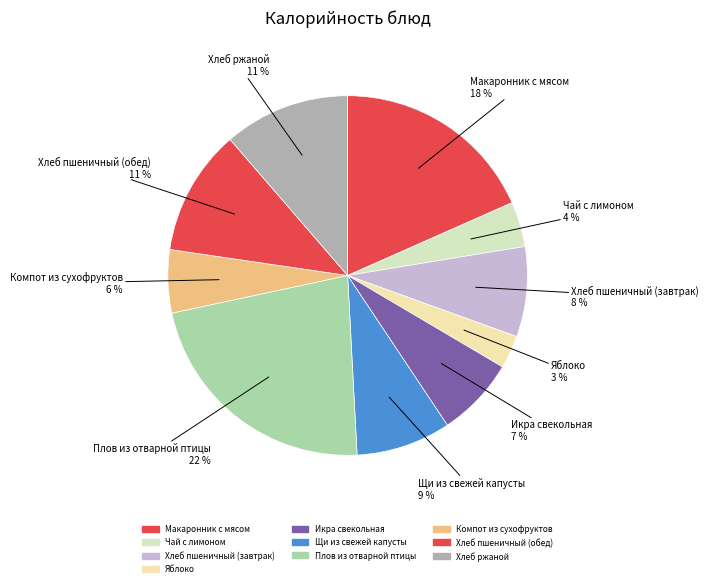

Approximately how many times larger is the value at Хлеб пшеничный (завтрак) compared to Чай с лимоном?

2.0